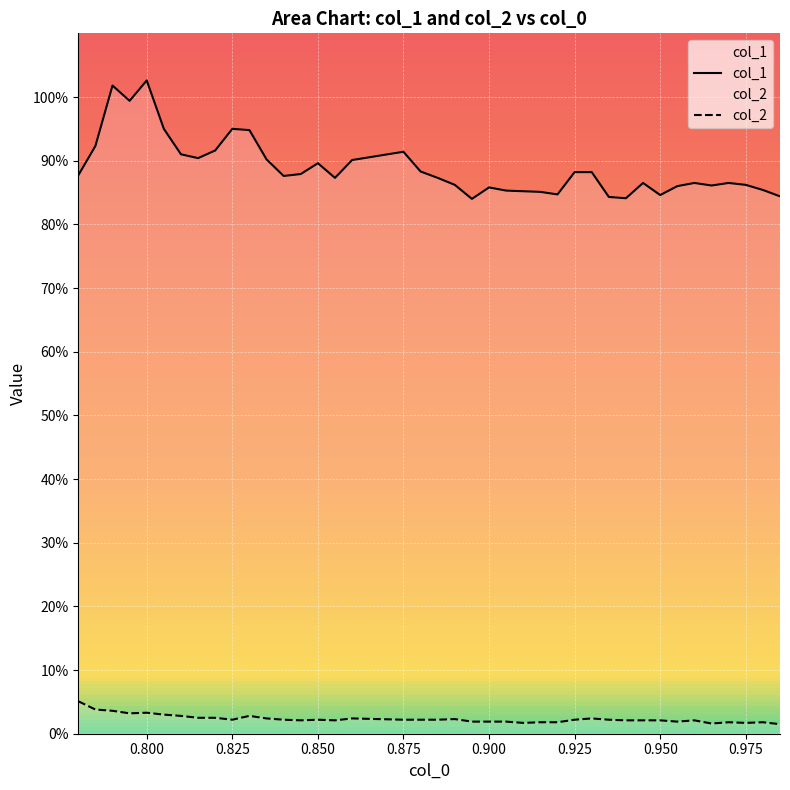

What position from the left is 11?

12